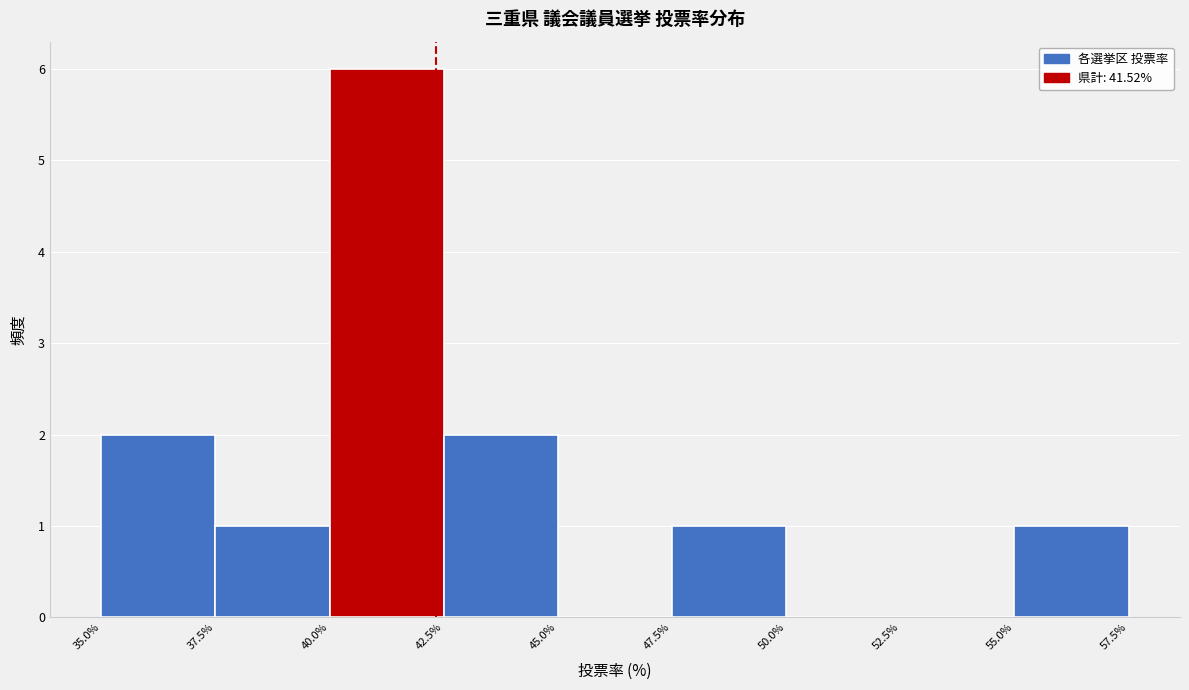

Reading left to right, transcribe this chart: for each bar, give the range it covers on the x-axis and its height. The values are not printed on the chart, so give them approximately, as read against the axis.

35.0% to 37.5%: 2
37.5% to 40.0%: 1
40.0% to 42.5%: 6
42.5% to 45.0%: 2
45.0% to 47.5%: 0
47.5% to 50.0%: 1
50.0% to 52.5%: 0
52.5% to 55.0%: 0
55.0% to 57.5%: 1